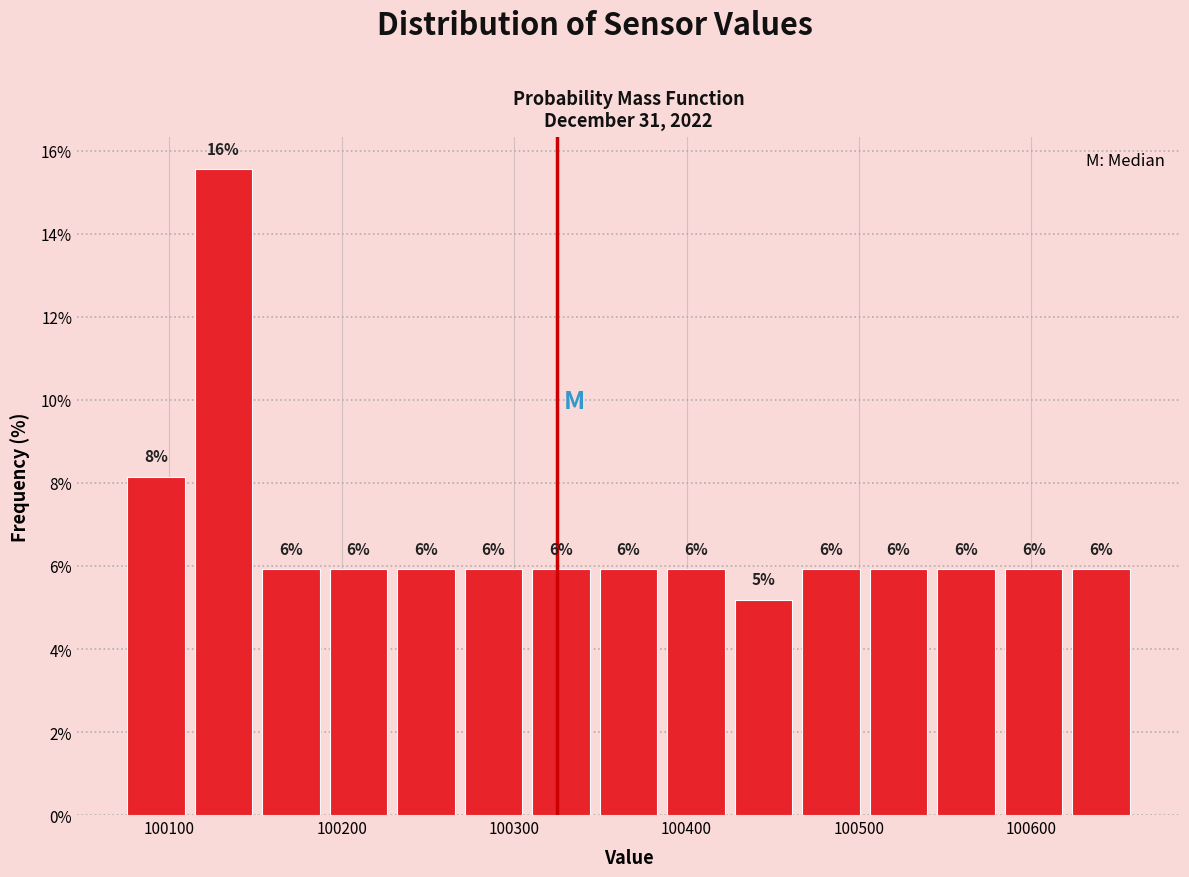

Read against the x-axis, roughly where is the centre of the tallest bar?

100130